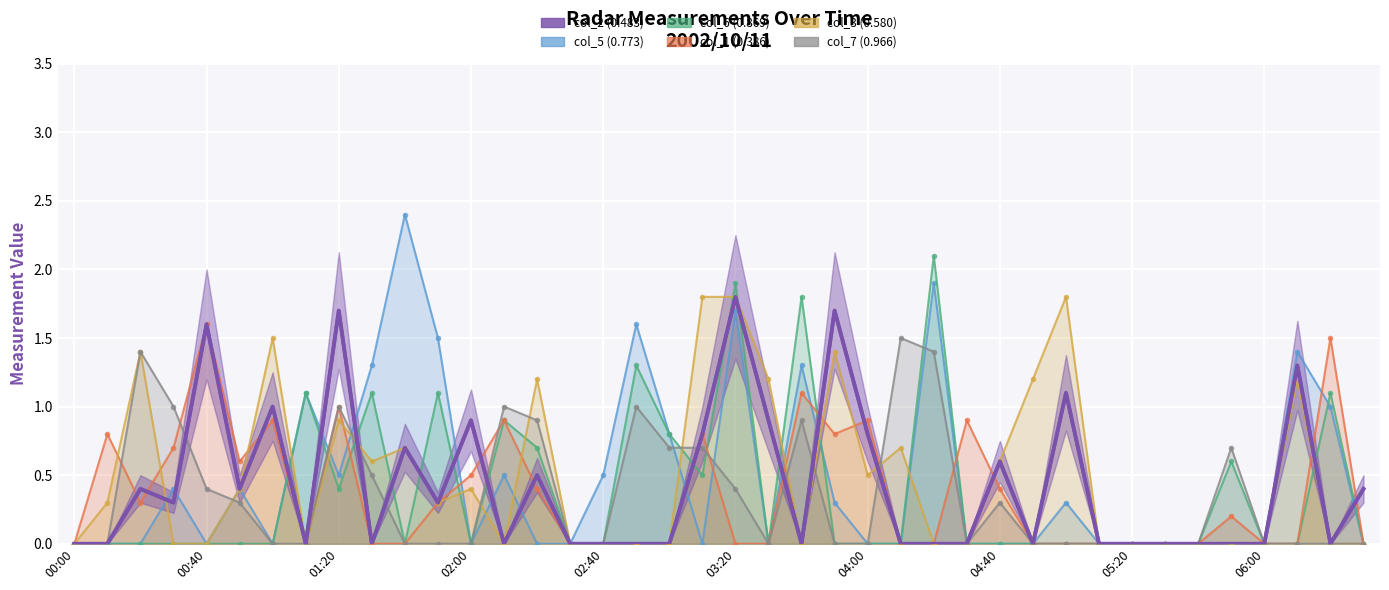

True or false: col_5 (0.773) has a value of 0.5 at 02:40.

True